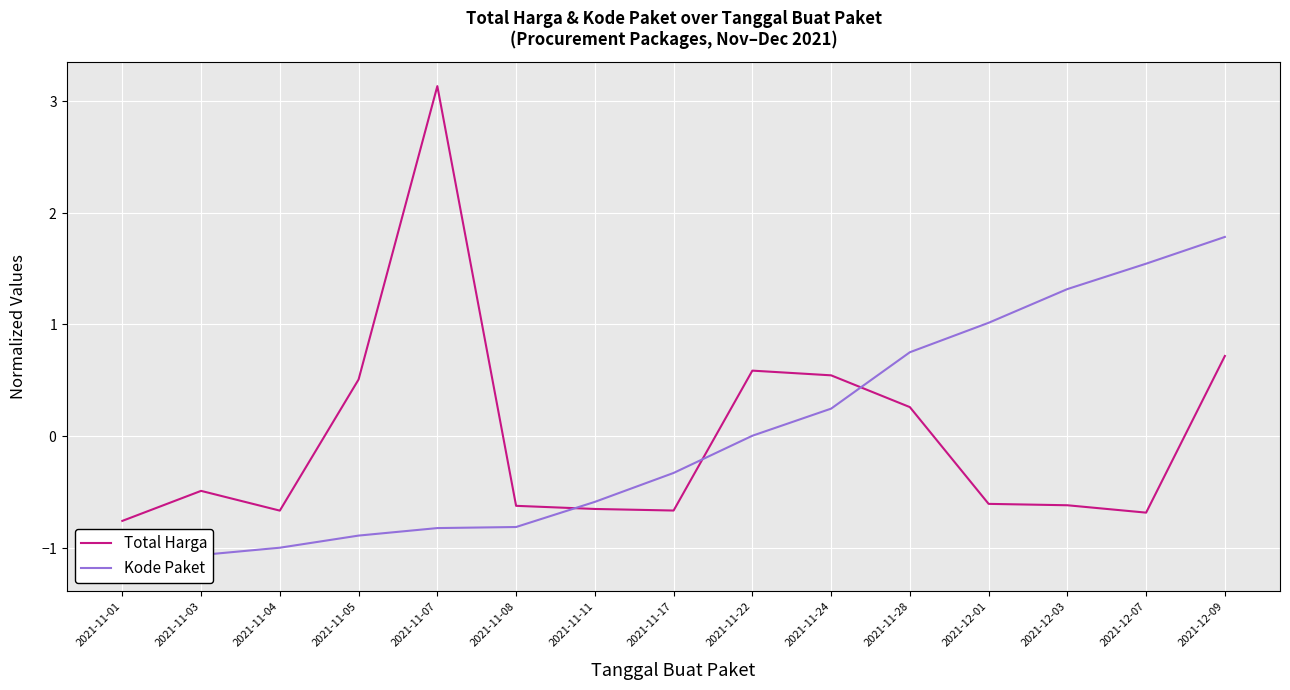

Between which two adjacent categories do Kode Paket and Total Harga first intersect?

2021-11-08 and 2021-11-11